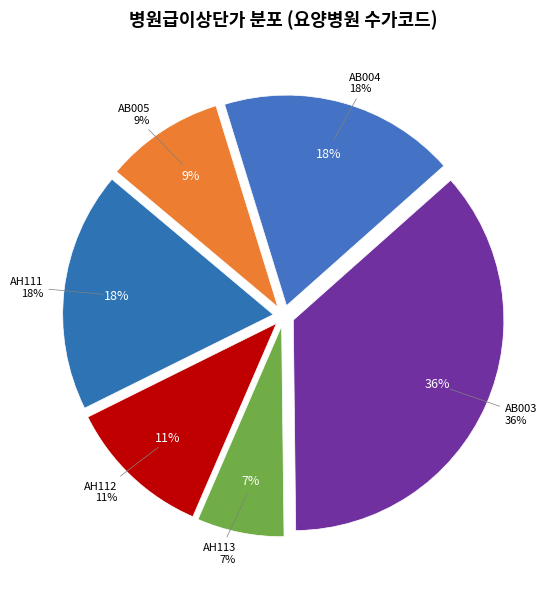

True or false: AH113 accounts for 7% of the total.

True